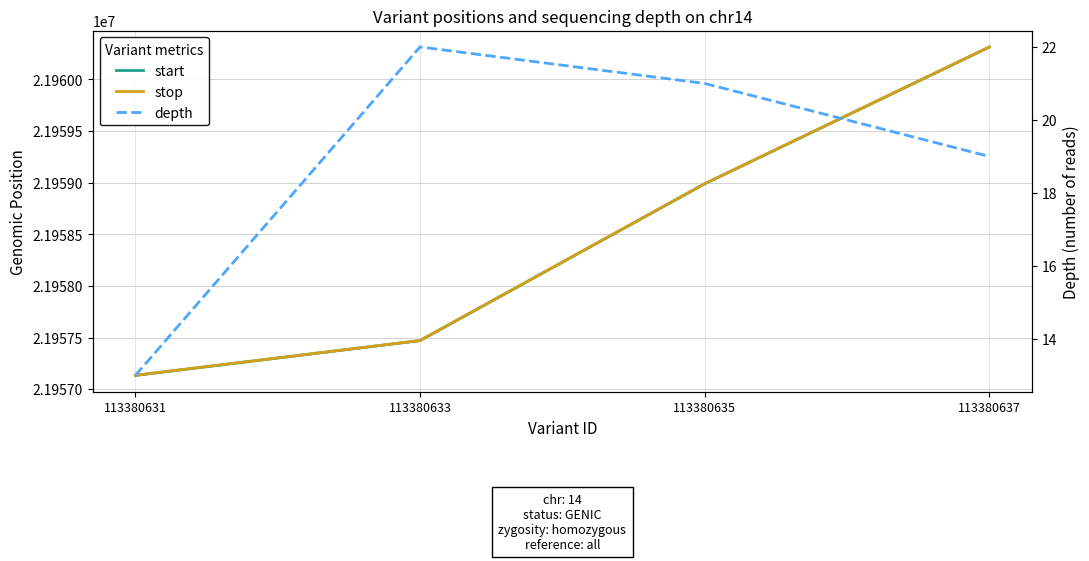

True or false: depth and stop intersect in this chart.

False